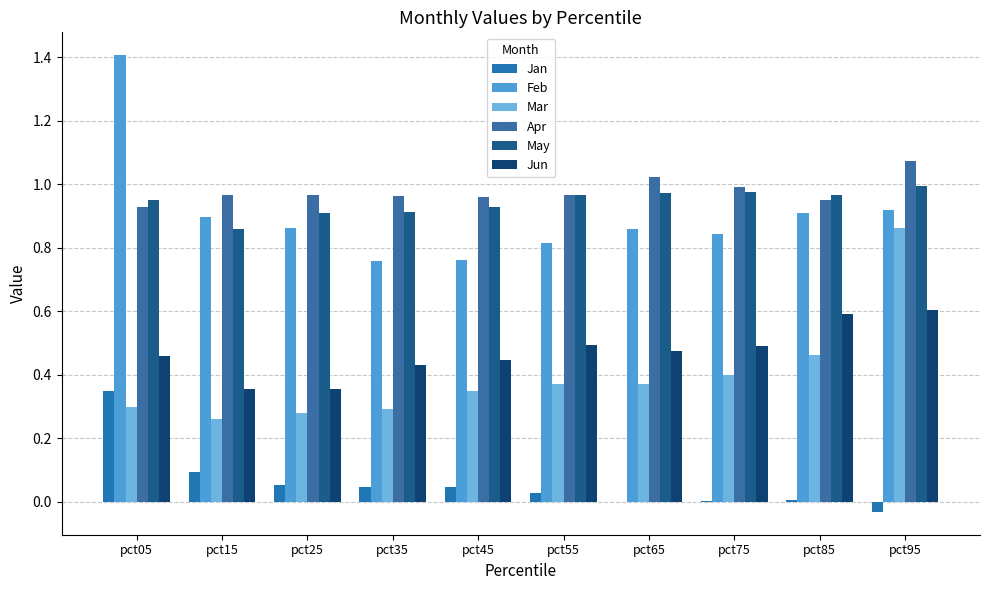

True or false: Feb has a value of 0.5 at pct65.

False